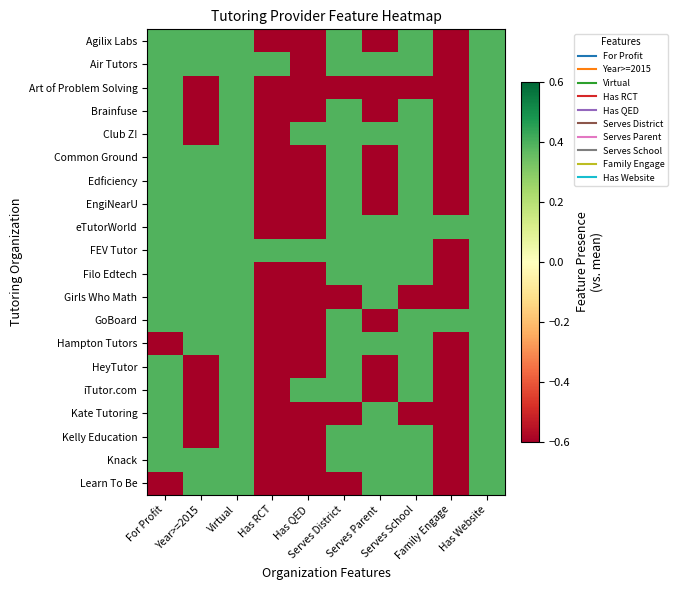

Reading right to left, extract all data points from this chart.

Agilix Labs: Has Website=0.4	Family Engage=-0.6	Serves School=0.4	Serves Parent=-0.6	Serves District=0.4	Has QED=-0.6	Has RCT=-0.6	Virtual=0.4	Year>=2015=0.4	For Profit=0.4
Air Tutors: Has Website=0.4	Family Engage=-0.6	Serves School=0.4	Serves Parent=0.4	Serves District=0.4	Has QED=-0.6	Has RCT=0.4	Virtual=0.4	Year>=2015=0.4	For Profit=0.4
Art of Problem Solving: Has Website=0.4	Family Engage=-0.6	Serves School=-0.6	Serves Parent=-0.6	Serves District=-0.6	Has QED=-0.6	Has RCT=-0.6	Virtual=0.4	Year>=2015=-0.6	For Profit=0.4
Brainfuse: Has Website=0.4	Family Engage=-0.6	Serves School=0.4	Serves Parent=-0.6	Serves District=0.4	Has QED=-0.6	Has RCT=-0.6	Virtual=0.4	Year>=2015=-0.6	For Profit=0.4
Club Z!: Has Website=0.4	Family Engage=-0.6	Serves School=0.4	Serves Parent=0.4	Serves District=0.4	Has QED=0.4	Has RCT=-0.6	Virtual=0.4	Year>=2015=-0.6	For Profit=0.4
Common Ground: Has Website=0.4	Family Engage=-0.6	Serves School=0.4	Serves Parent=-0.6	Serves District=0.4	Has QED=-0.6	Has RCT=-0.6	Virtual=0.4	Year>=2015=0.4	For Profit=0.4
Edficiency: Has Website=0.4	Family Engage=-0.6	Serves School=0.4	Serves Parent=-0.6	Serves District=0.4	Has QED=-0.6	Has RCT=-0.6	Virtual=0.4	Year>=2015=0.4	For Profit=0.4
EngiNearU: Has Website=0.4	Family Engage=-0.6	Serves School=0.4	Serves Parent=-0.6	Serves District=0.4	Has QED=-0.6	Has RCT=-0.6	Virtual=0.4	Year>=2015=0.4	For Profit=0.4
eTutorWorld: Has Website=0.4	Family Engage=0.4	Serves School=0.4	Serves Parent=0.4	Serves District=0.4	Has QED=-0.6	Has RCT=-0.6	Virtual=0.4	Year>=2015=0.4	For Profit=0.4
FEV Tutor: Has Website=0.4	Family Engage=-0.6	Serves School=0.4	Serves Parent=0.4	Serves District=0.4	Has QED=0.4	Has RCT=0.4	Virtual=0.4	Year>=2015=0.4	For Profit=0.4
Filo Edtech: Has Website=0.4	Family Engage=-0.6	Serves School=0.4	Serves Parent=0.4	Serves District=0.4	Has QED=-0.6	Has RCT=-0.6	Virtual=0.4	Year>=2015=0.4	For Profit=0.4
Girls Who Math: Has Website=0.4	Family Engage=-0.6	Serves School=-0.6	Serves Parent=0.4	Serves District=-0.6	Has QED=-0.6	Has RCT=-0.6	Virtual=0.4	Year>=2015=0.4	For Profit=0.4
GoBoard: Has Website=0.4	Family Engage=0.4	Serves School=0.4	Serves Parent=-0.6	Serves District=0.4	Has QED=-0.6	Has RCT=-0.6	Virtual=0.4	Year>=2015=0.4	For Profit=0.4
Hampton Tutors: Has Website=0.4	Family Engage=-0.6	Serves School=0.4	Serves Parent=0.4	Serves District=0.4	Has QED=-0.6	Has RCT=-0.6	Virtual=0.4	Year>=2015=0.4	For Profit=-0.6
HeyTutor: Has Website=0.4	Family Engage=-0.6	Serves School=0.4	Serves Parent=-0.6	Serves District=0.4	Has QED=-0.6	Has RCT=-0.6	Virtual=0.4	Year>=2015=-0.6	For Profit=0.4
iTutor.com: Has Website=0.4	Family Engage=-0.6	Serves School=0.4	Serves Parent=-0.6	Serves District=0.4	Has QED=0.4	Has RCT=-0.6	Virtual=0.4	Year>=2015=-0.6	For Profit=0.4
Kate Tutoring: Has Website=0.4	Family Engage=-0.6	Serves School=-0.6	Serves Parent=0.4	Serves District=-0.6	Has QED=-0.6	Has RCT=-0.6	Virtual=0.4	Year>=2015=-0.6	For Profit=0.4
Kelly Education: Has Website=0.4	Family Engage=-0.6	Serves School=0.4	Serves Parent=0.4	Serves District=0.4	Has QED=-0.6	Has RCT=-0.6	Virtual=0.4	Year>=2015=-0.6	For Profit=0.4
Knack: Has Website=0.4	Family Engage=-0.6	Serves School=0.4	Serves Parent=0.4	Serves District=0.4	Has QED=-0.6	Has RCT=-0.6	Virtual=0.4	Year>=2015=0.4	For Profit=0.4
Learn To Be: Has Website=0.4	Family Engage=-0.6	Serves School=0.4	Serves Parent=0.4	Serves District=-0.6	Has QED=-0.6	Has RCT=-0.6	Virtual=0.4	Year>=2015=0.4	For Profit=-0.6